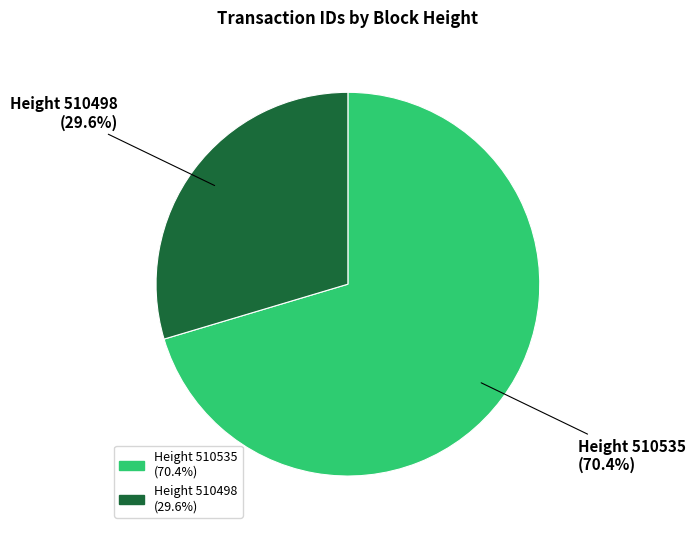

Rank the categories by value from highest to lowest.

Height 510535 (70.4%), Height 510498 (29.6%)